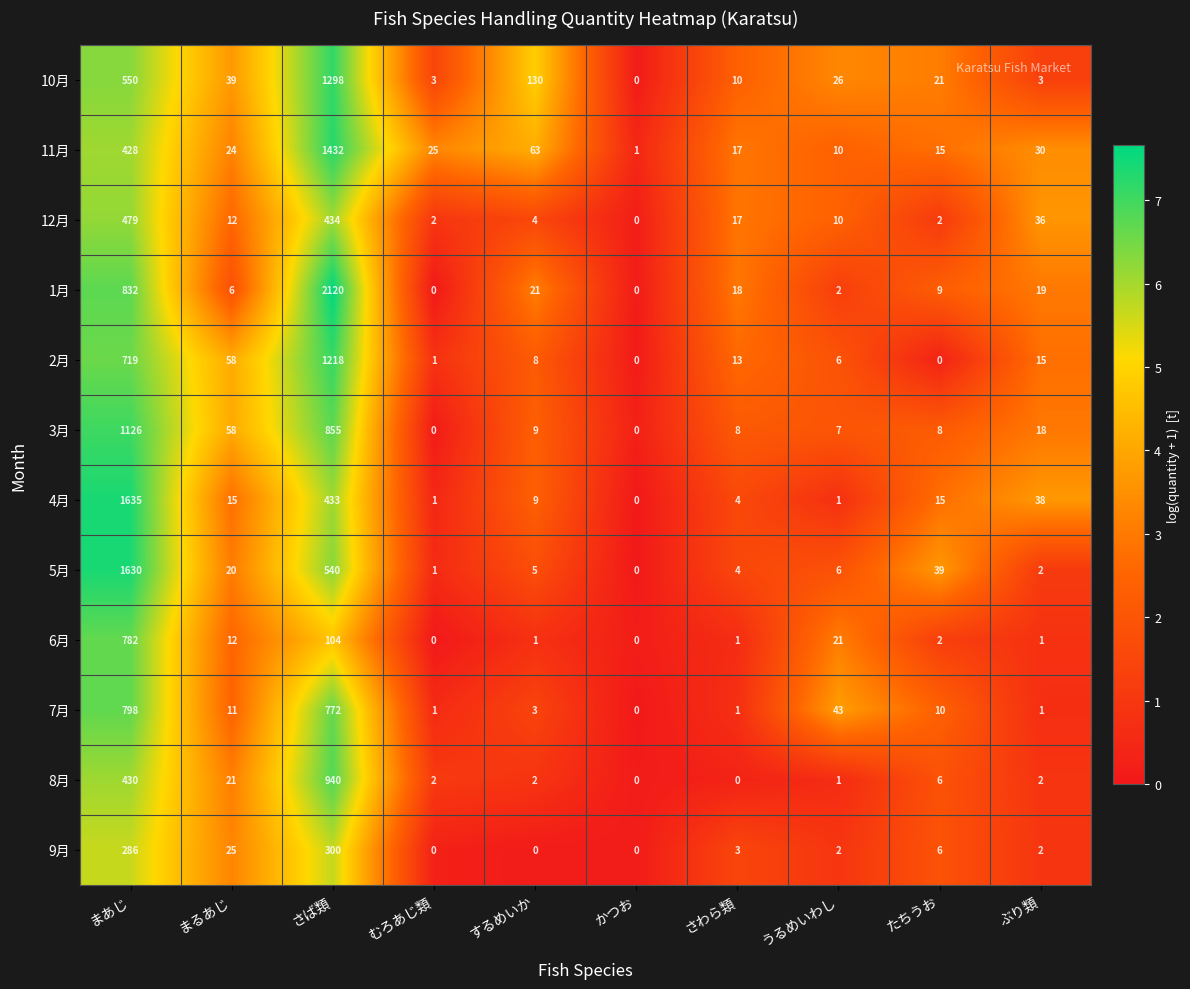

What is the spread (max minus min) of values at むろあじ類?

25